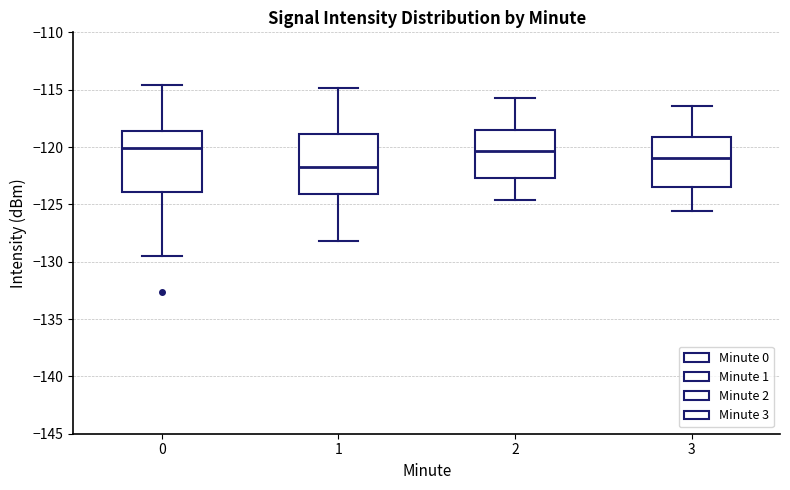

Reading left to right, transcribe this box plot: for each box, give where its median line is, the range the box spans, and where its two whiskers end, as read against the y-axis. The values are not printed on the chart, so give them approximately, as read against the axis.

0: median -120.0, box -124.0 to -118.5, whiskers -129.5 to -114.5
1: median -121.5, box -124.0 to -119.0, whiskers -128.0 to -115.0
2: median -120.5, box -122.5 to -118.5, whiskers -124.5 to -115.5
3: median -121.0, box -123.5 to -119.0, whiskers -125.5 to -116.5